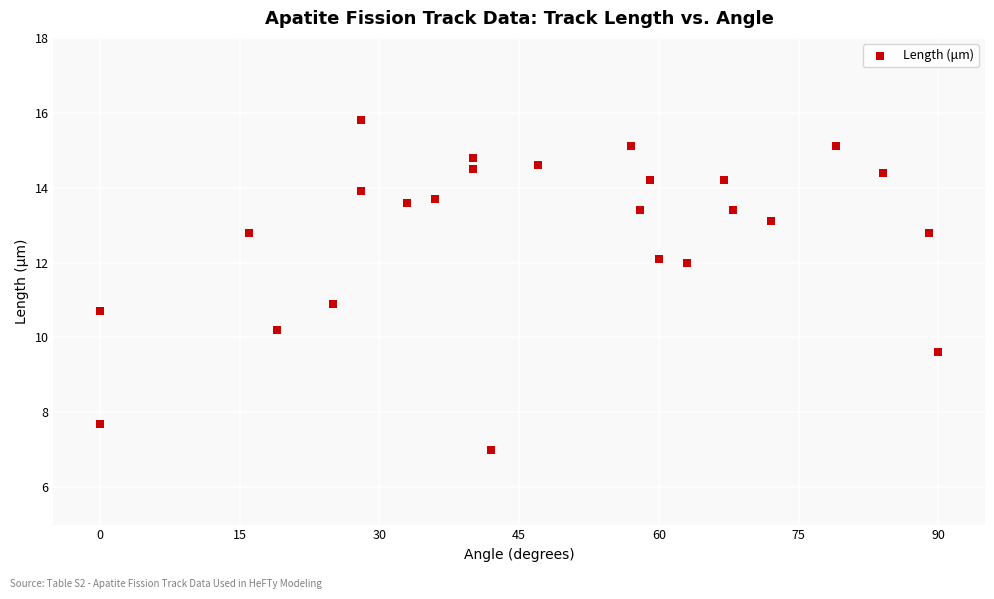

What is the range of Y values (max minus min)?

8.8